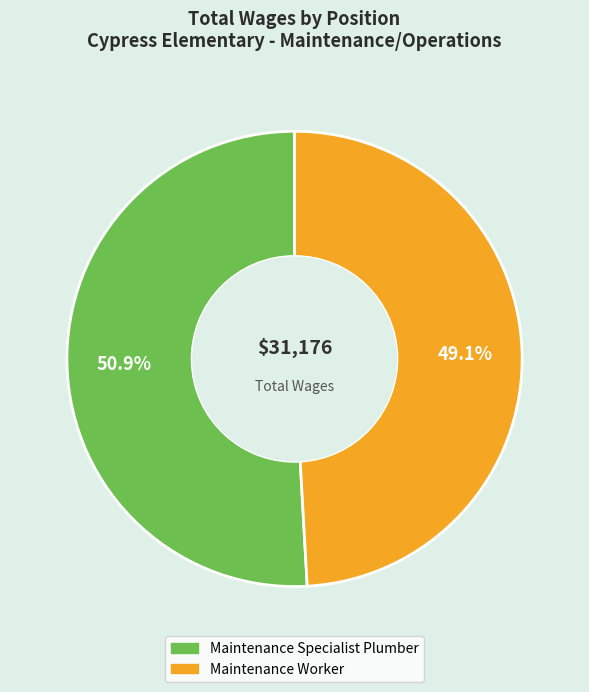

Do Maintenance Worker and Maintenance Specialist Plumber together represent more than half of the pie?

Yes